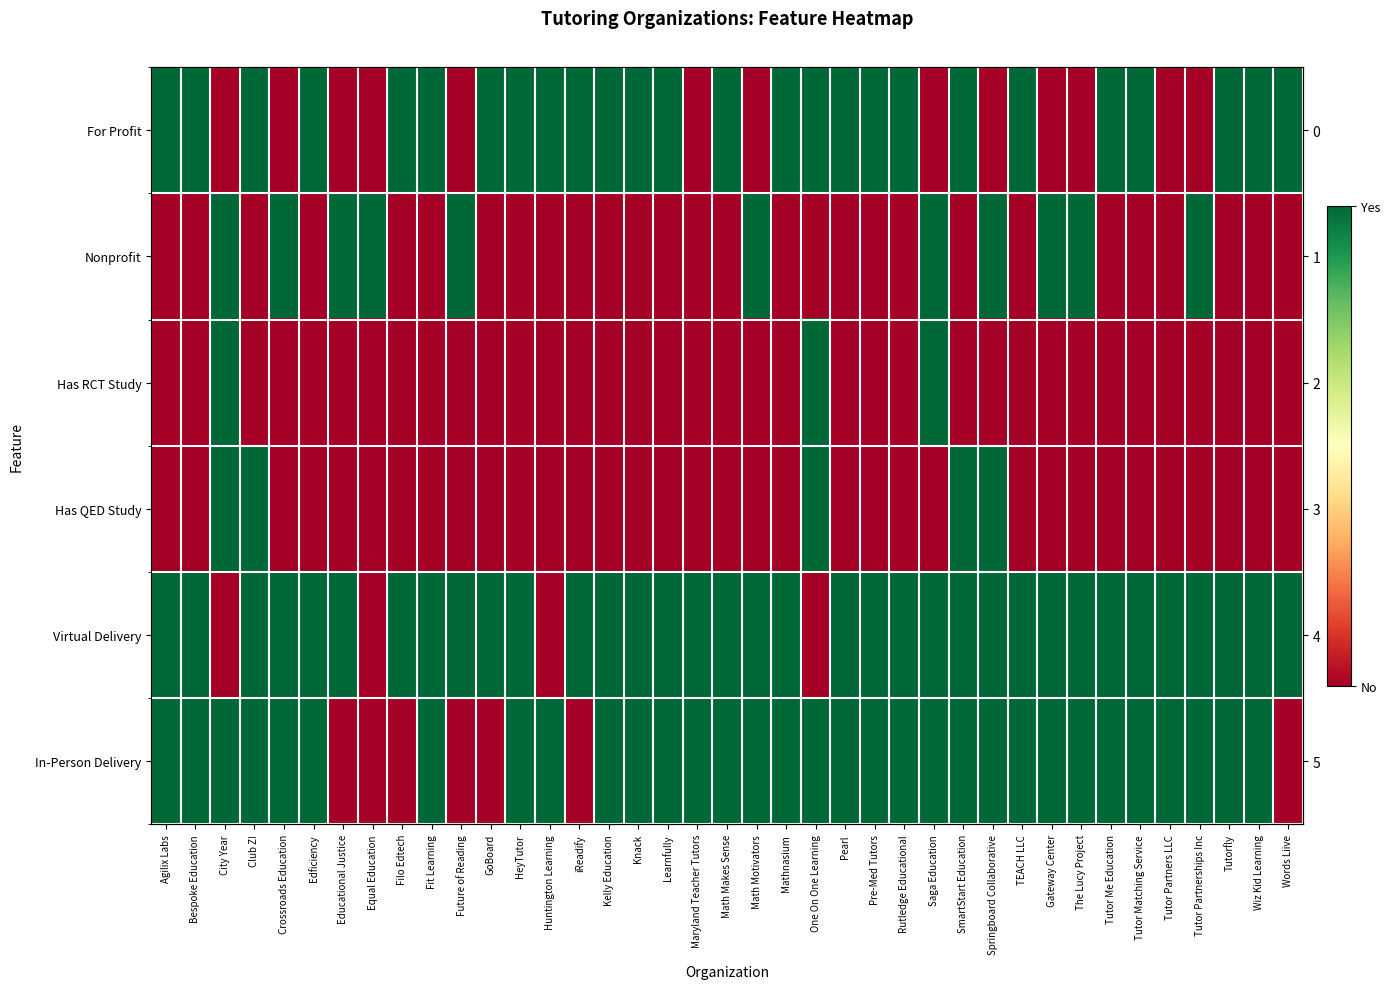

What is the difference between the highest and lowest values at Words Liive?

1